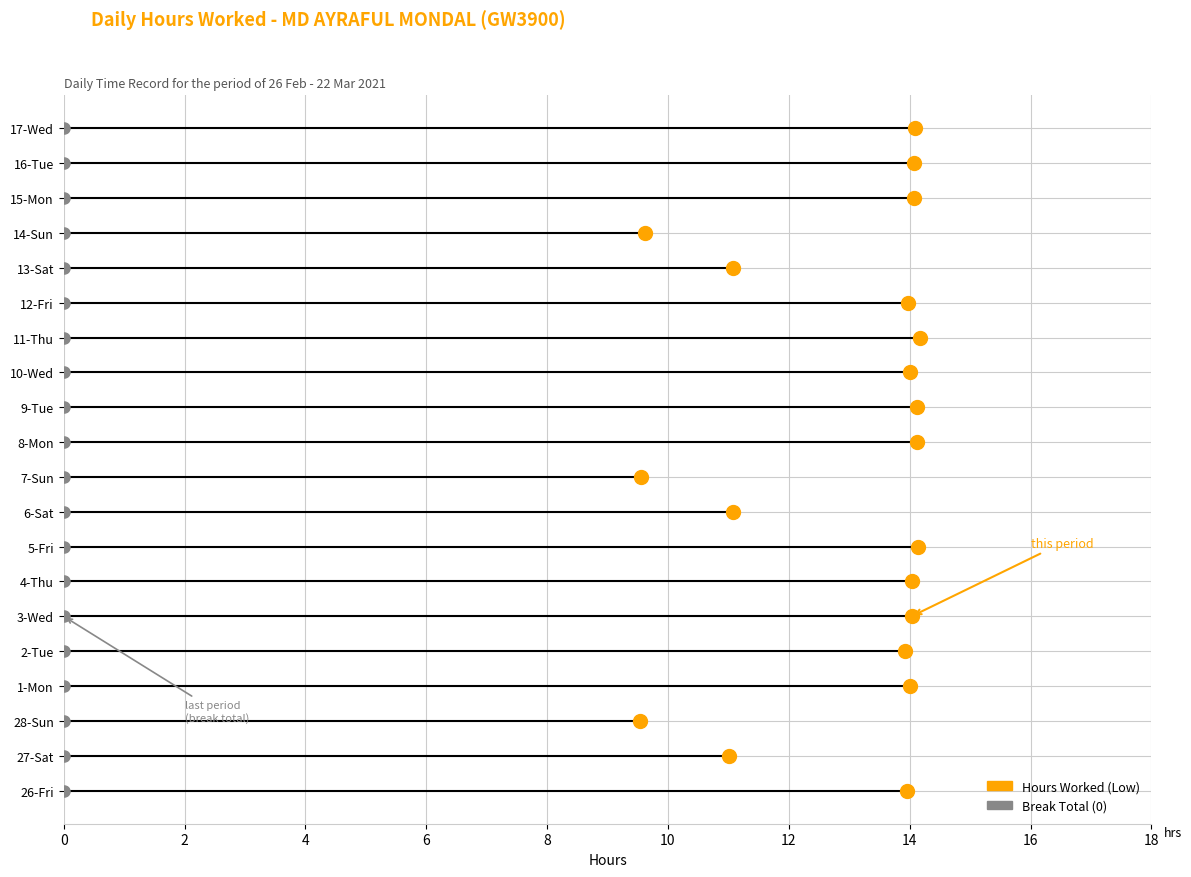

Reading left to right, extract all data points from this chart.

Hours Worked (Low): 13.9	11.0	9.5	14.0	13.9	14.0	14.0	14.1	11.1	9.6	14.1	14.1	14.0	14.2	14.0	11.1	9.6	14.1	14.1	14.1
Break Total: 0.0	0.0	0.0	0.0	0.0	0.0	0.0	0.0	0.0	0.0	0.0	0.0	0.0	0.0	0.0	0.0	0.0	0.0	0.0	0.0